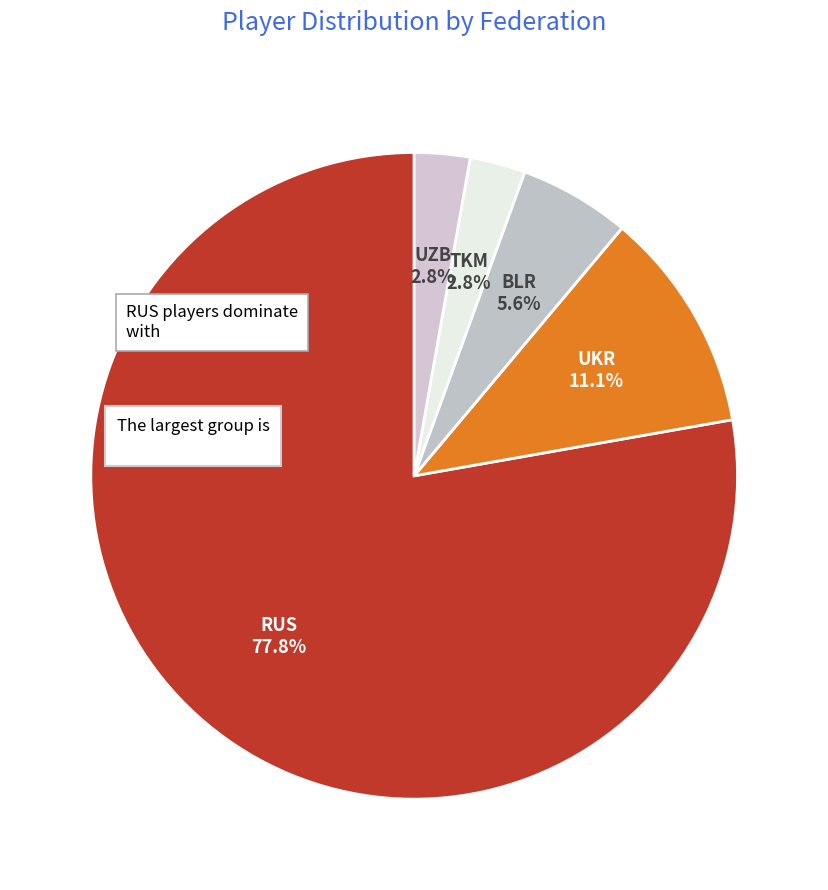

True or false: RUS accounts for 70% of the total.

False